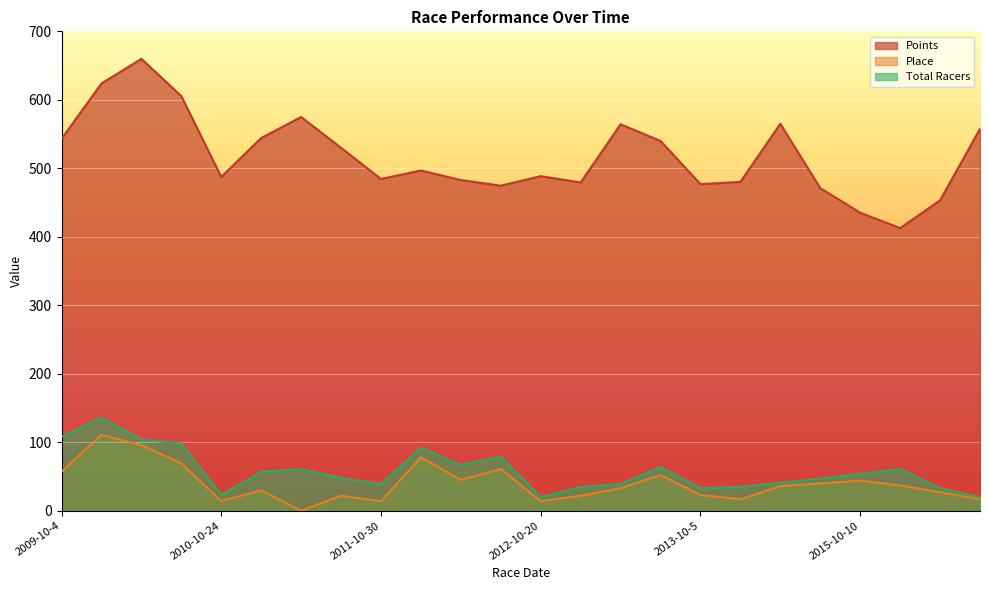

List the series in order of their peak value, lowest first.

Place, Total Racers, Points